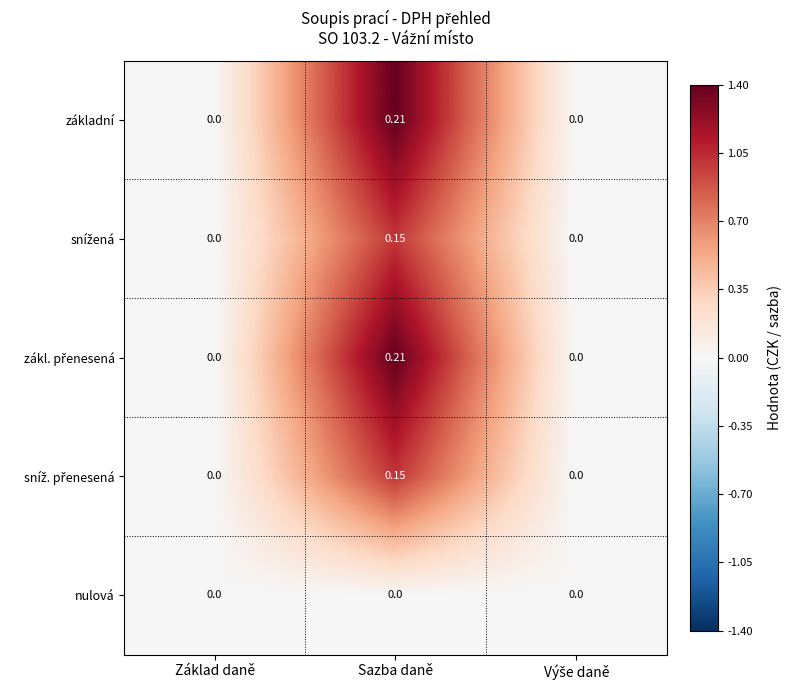

What is the total value across all series at Sazba daně?

0.7